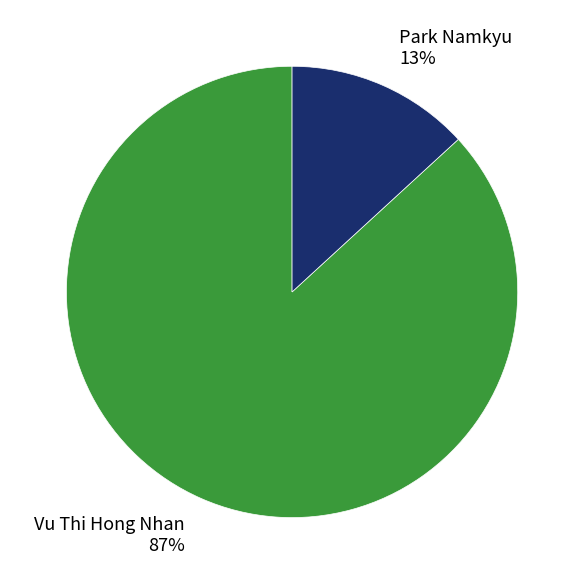

What percentage is the Vu Thi Hong Nhan slice, to the nearest percent?

87%